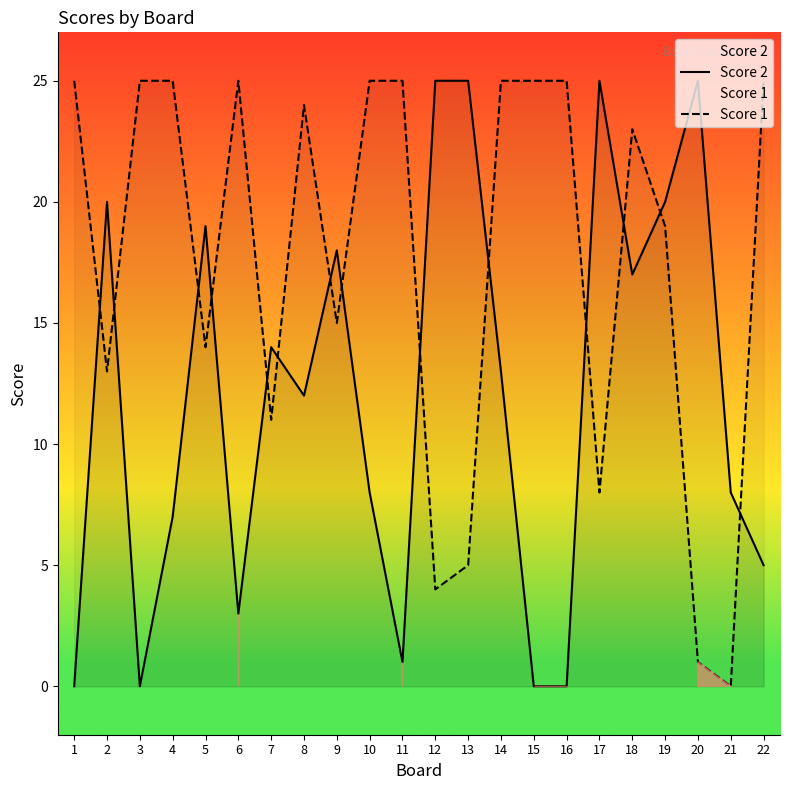

What is the highest value of the Score 2 series?

25